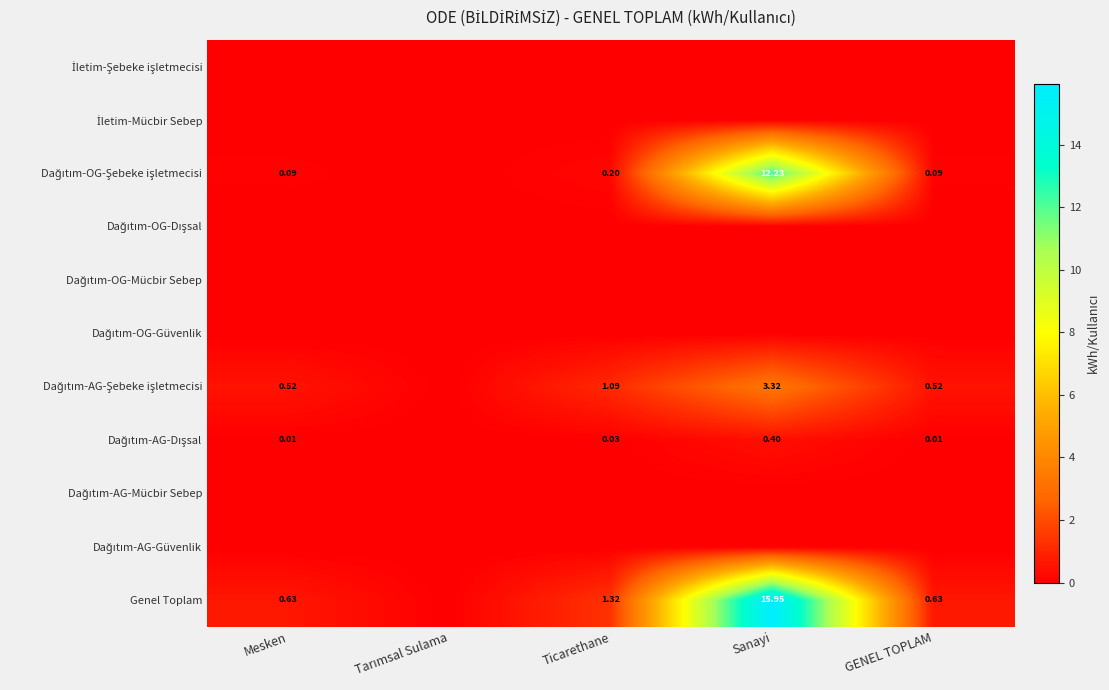

List the series in order of their peak value, highest first.

Genel Toplam, Dağıtım-OG-Şebeke işletmecisi, Dağıtım-AG-Şebeke işletmecisi, Dağıtım-AG-Dışsal, İletim-Şebeke işletmecisi, İletim-Mücbir Sebep, Dağıtım-OG-Dışsal, Dağıtım-OG-Mücbir Sebep, Dağıtım-OG-Güvenlik, Dağıtım-AG-Mücbir Sebep, Dağıtım-AG-Güvenlik